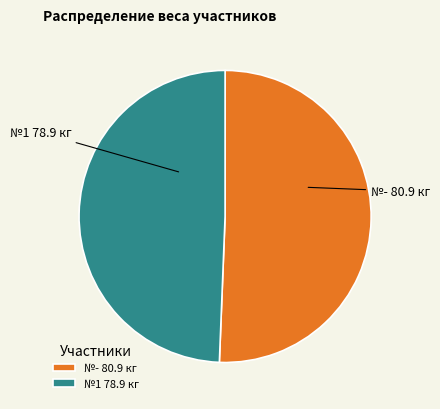

Combined, do №- 80.9 кг and №1 78.9 кг account for over 50%?

Yes